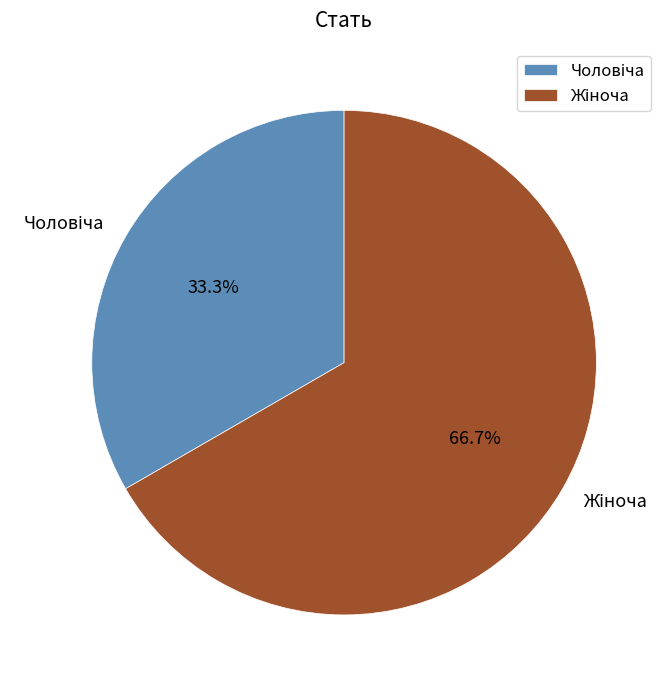

Is there any slice that represents more than half of the pie?

Yes